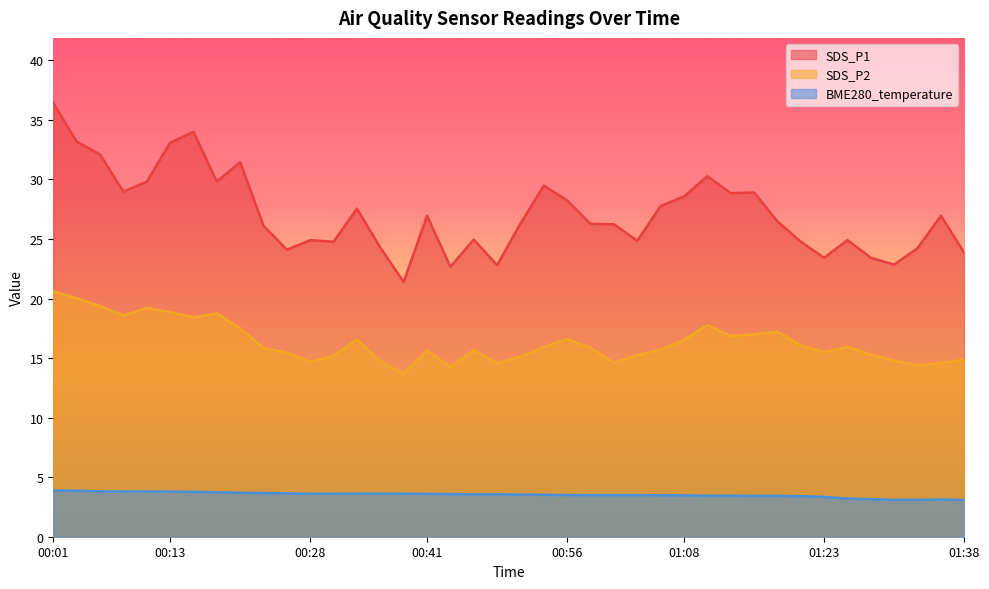

Rank the categories by BME280_temperature value from lowest to highest.

01:38, 01:30, 01:33, 01:36, 01:28, 01:26, 01:23, 01:21, 01:16, 01:18, 01:10, 01:13, 01:08, 01:06, 00:58, 01:01, 01:03, 00:56, 00:53, 00:51, 00:46, 00:48, 00:43, 00:41, 00:28, 00:31, 00:38, 00:33, 00:36, 00:26, 00:23, 00:21, 00:18, 00:16, 00:13, 00:08, 00:11, 00:06, 00:03, 00:01